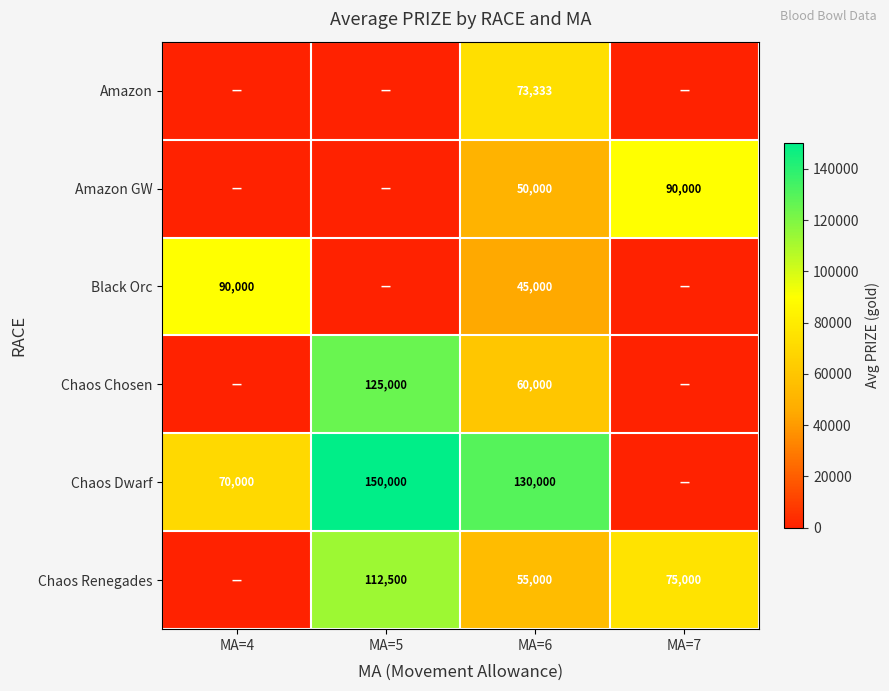

True or false: Amazon has a value of 73333 at MA=6.

True